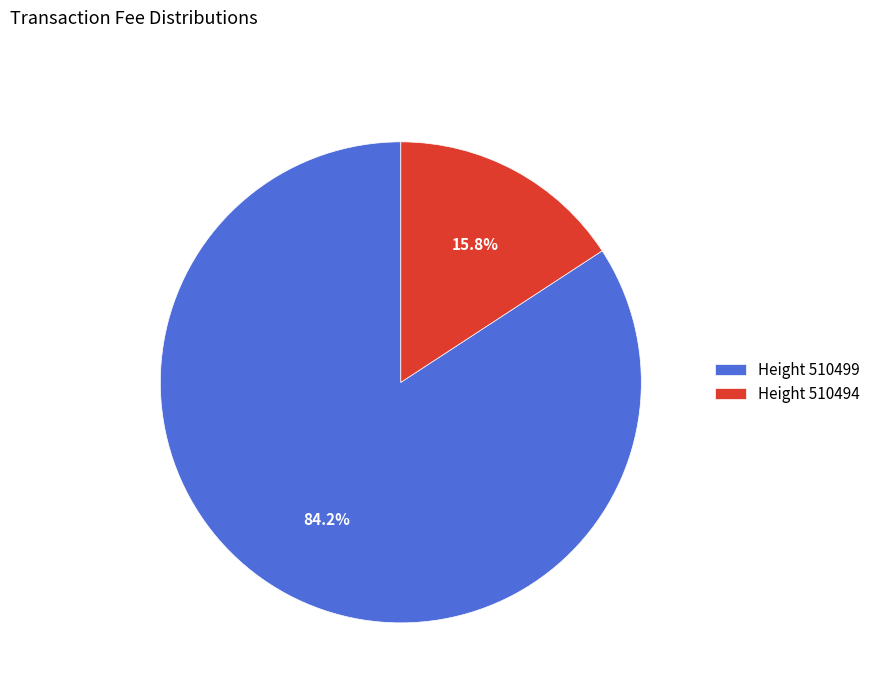

Do Height 510494 and Height 510499 together represent more than half of the pie?

Yes